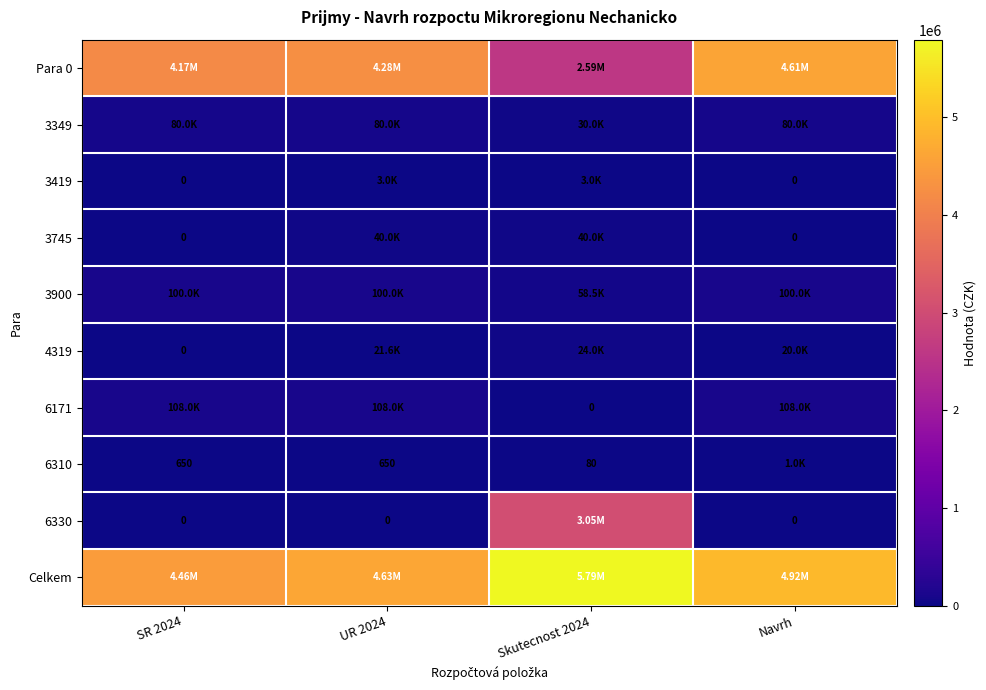

True or false: 3349 has a value of 19331.0 at SR 2024.

False